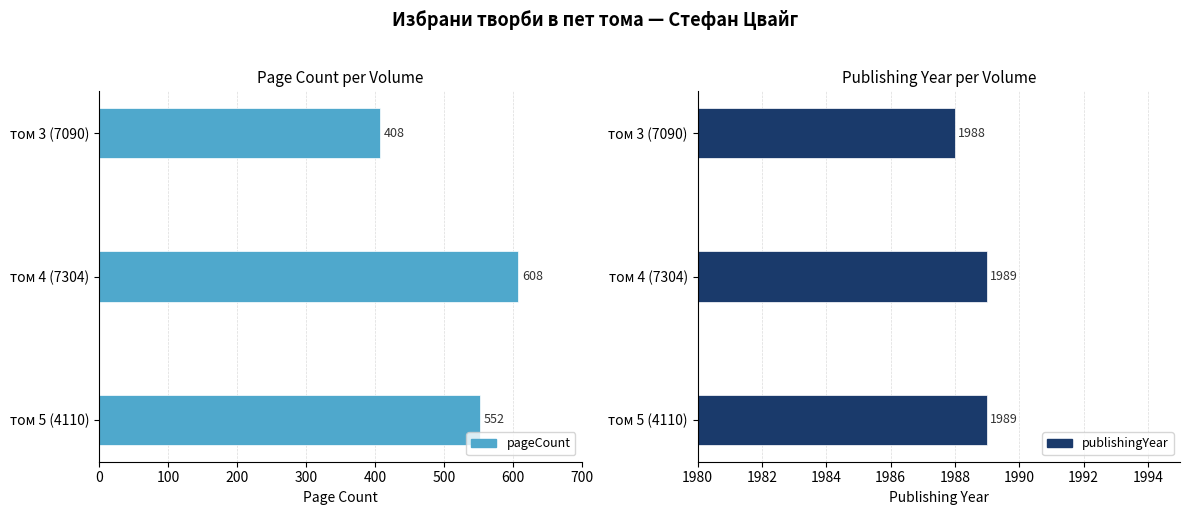

Between том 5 (4110) and том 4 (7304), which series saw the biggest shift?

pageCount